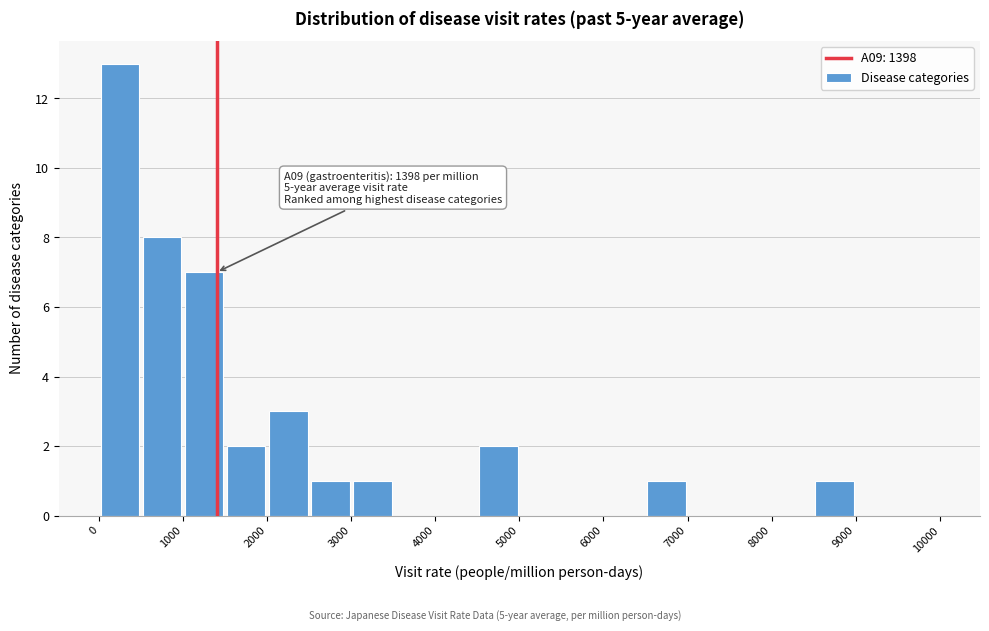

Which range on the x-axis has the tallest bar?

0 to 500